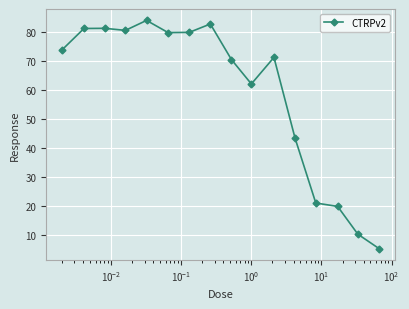

True or false: the data has more than 2 interior local peaks.

True